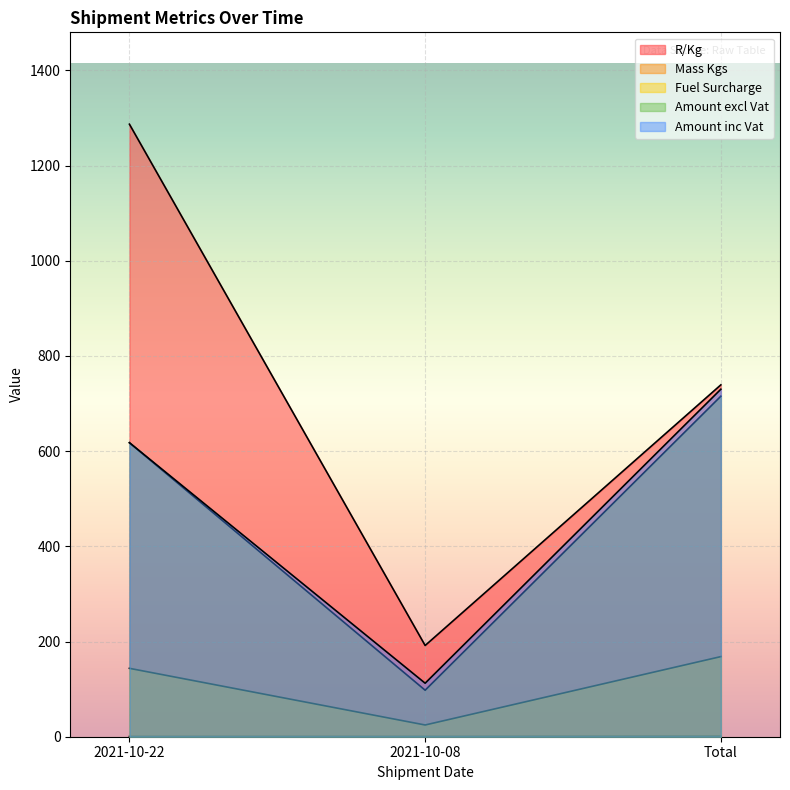

True or false: Amount inc Vat has a value of 730.2 at Total.

True